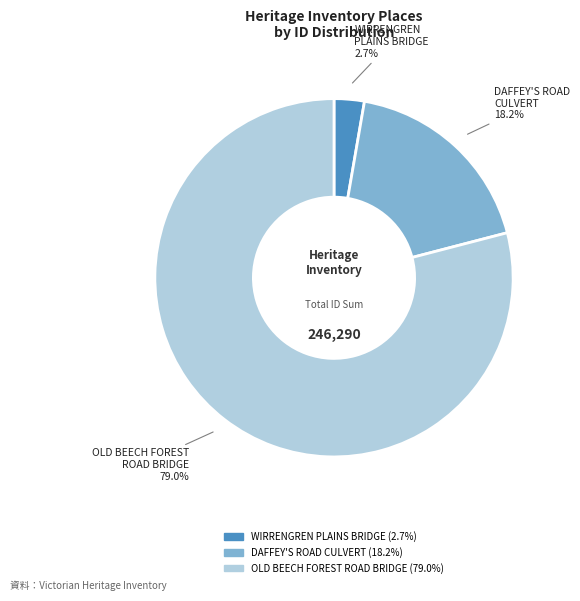

Is there any slice that represents more than half of the pie?

Yes